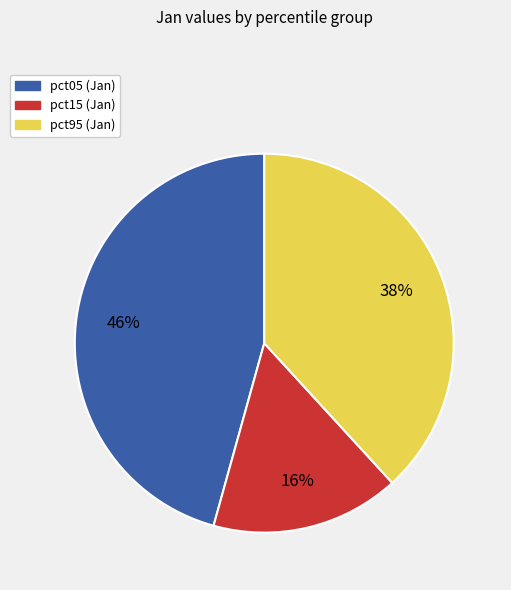

Is there any slice that represents more than half of the pie?

No